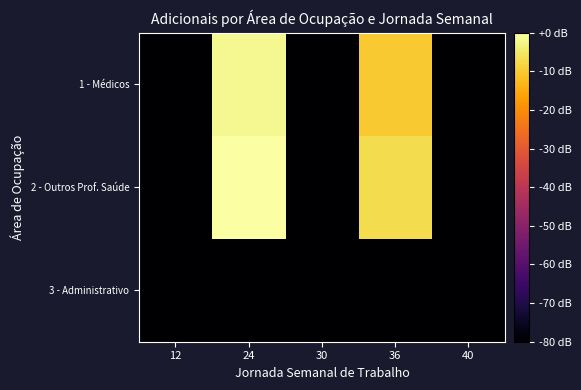

Between 24 and 30, which series saw the biggest shift?

2 - Outros Prof. Saúde